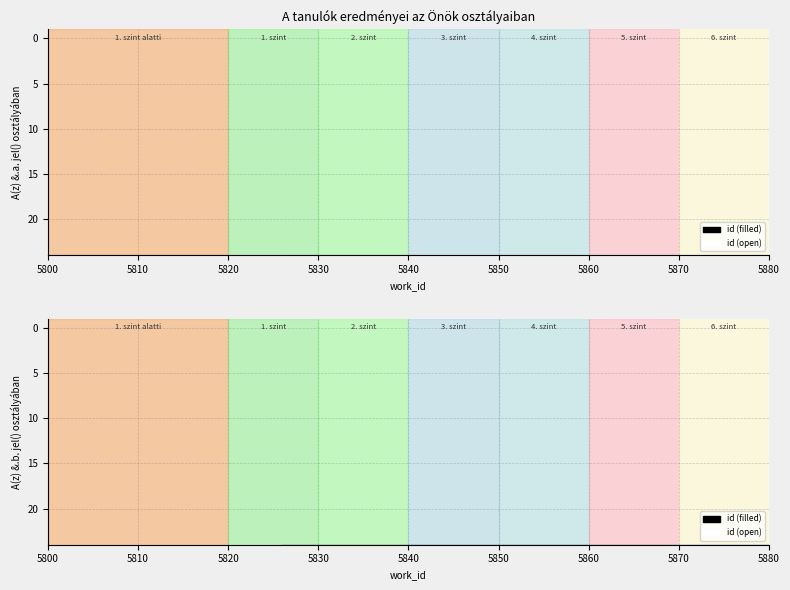

True or false: id (open) has a value of 20934 at 5820.

False